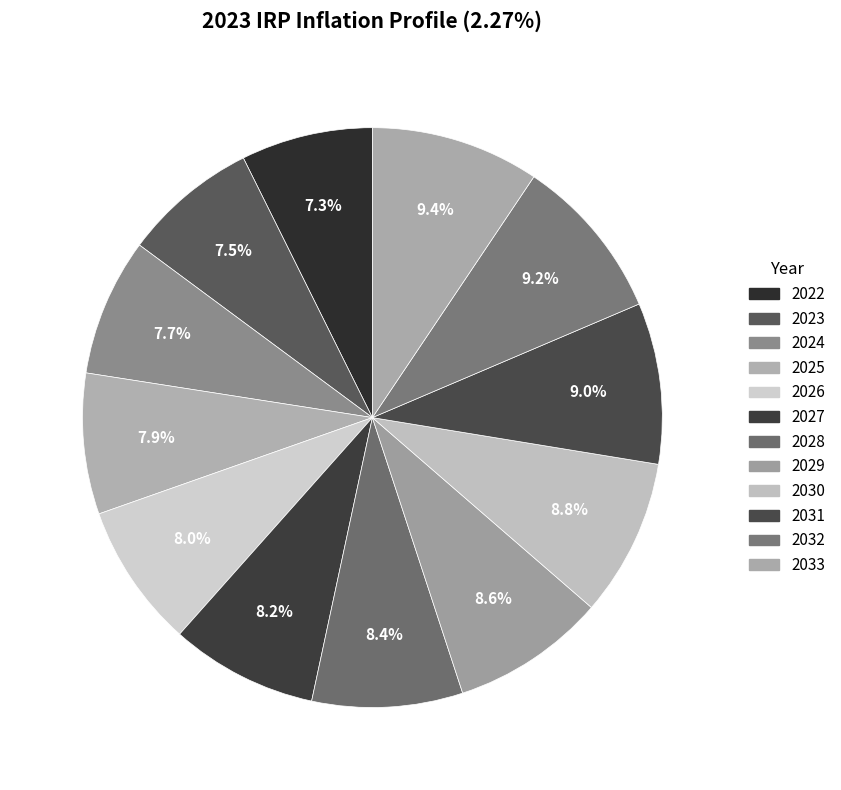

How many segments does this pie chart have?

12